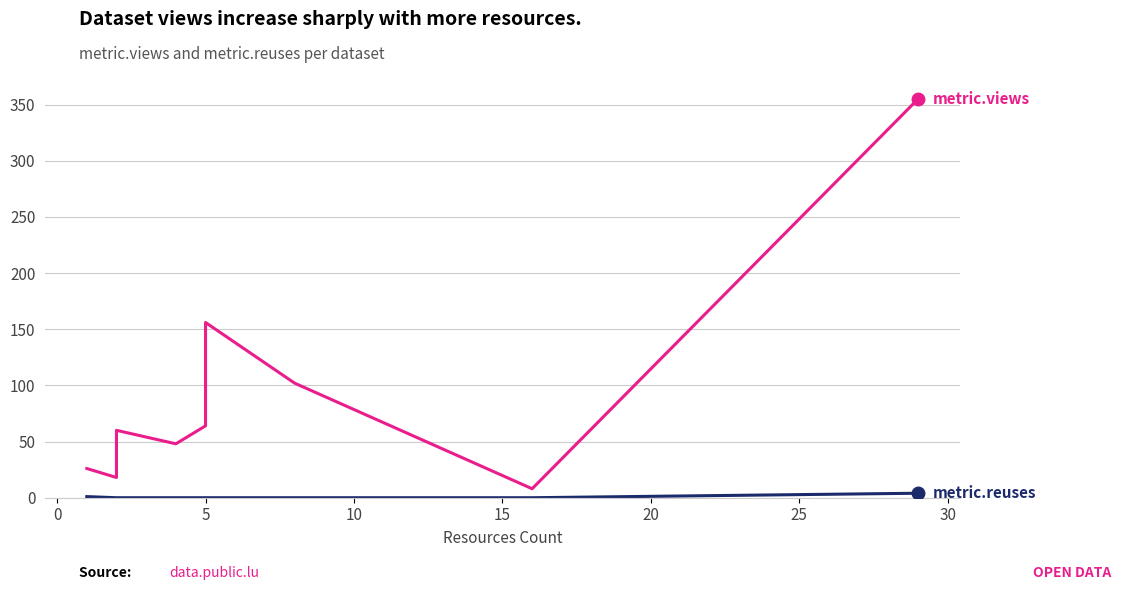

How many distinct data groups are displayed?

2